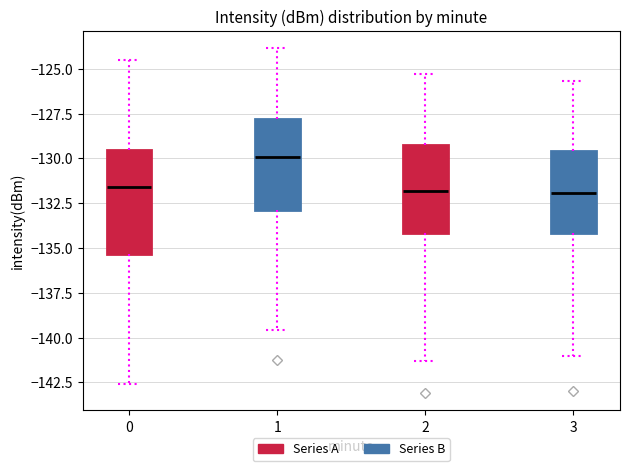

Reading left to right, transcribe this box plot: for each box, give where its median line is, the range the box spans, and where its two whiskers end, as read against the y-axis. The values are not printed on the chart, so give them approximately, as read against the axis.

0: median -131.5, box -135.5 to -129.5, whiskers -142.5 to -124.5
1: median -130.0, box -133.0 to -128.0, whiskers -139.5 to -124.0
2: median -132.0, box -134.0 to -129.0, whiskers -141.5 to -125.5
3: median -132.0, box -134.0 to -129.5, whiskers -141.0 to -125.5